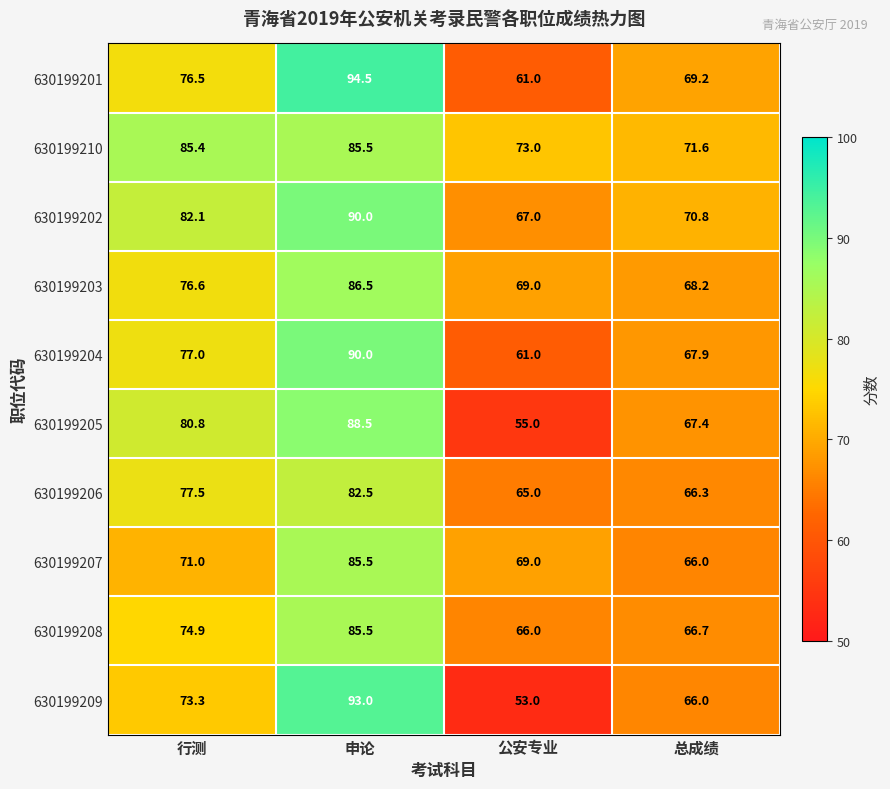

What is the spread (max minus min) of values at 公安专业?

20.0